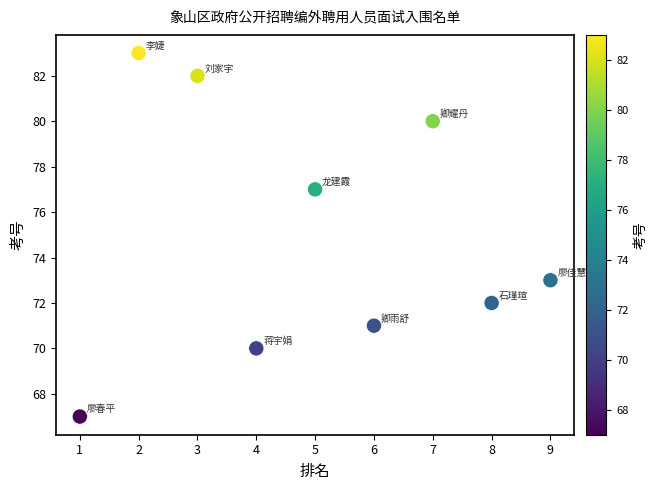

What is the average Y value?

75